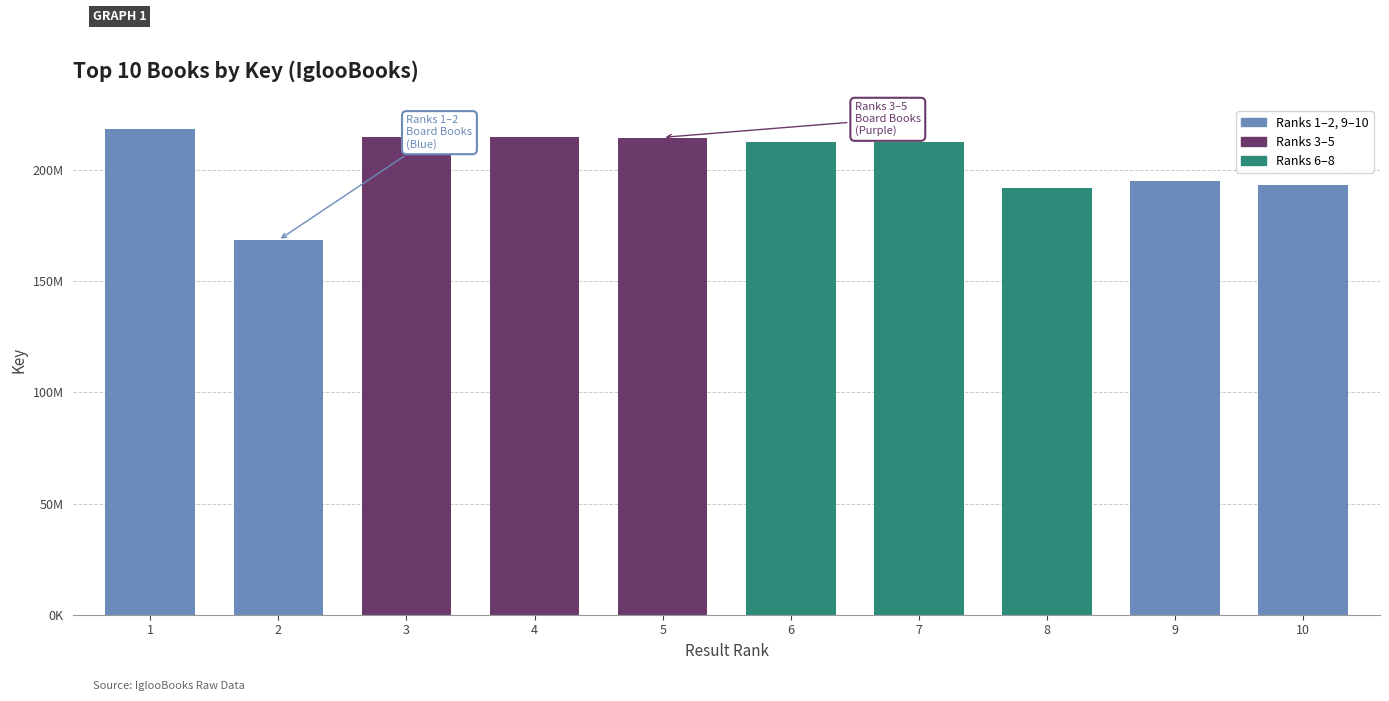

Are the bars horizontal?

No